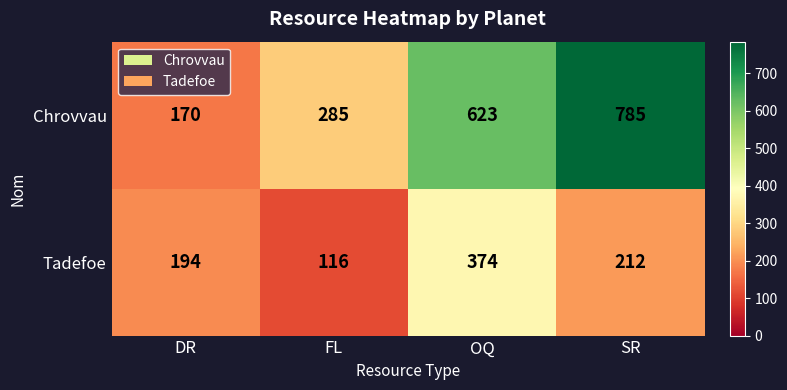

What is the sum of the Tadefoe values at DR and FL?

310